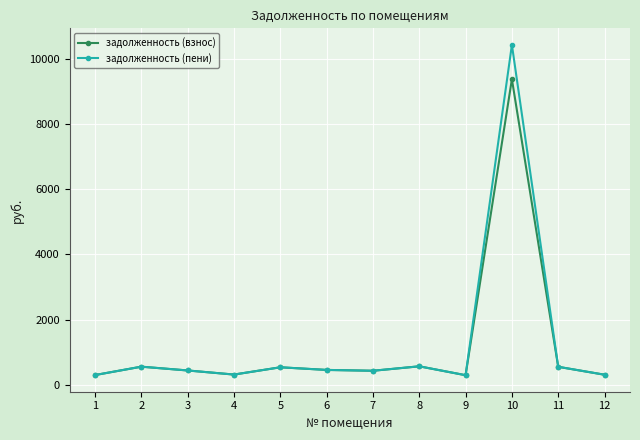

How many values in the задолженность (взнос) series exceed 456?

6